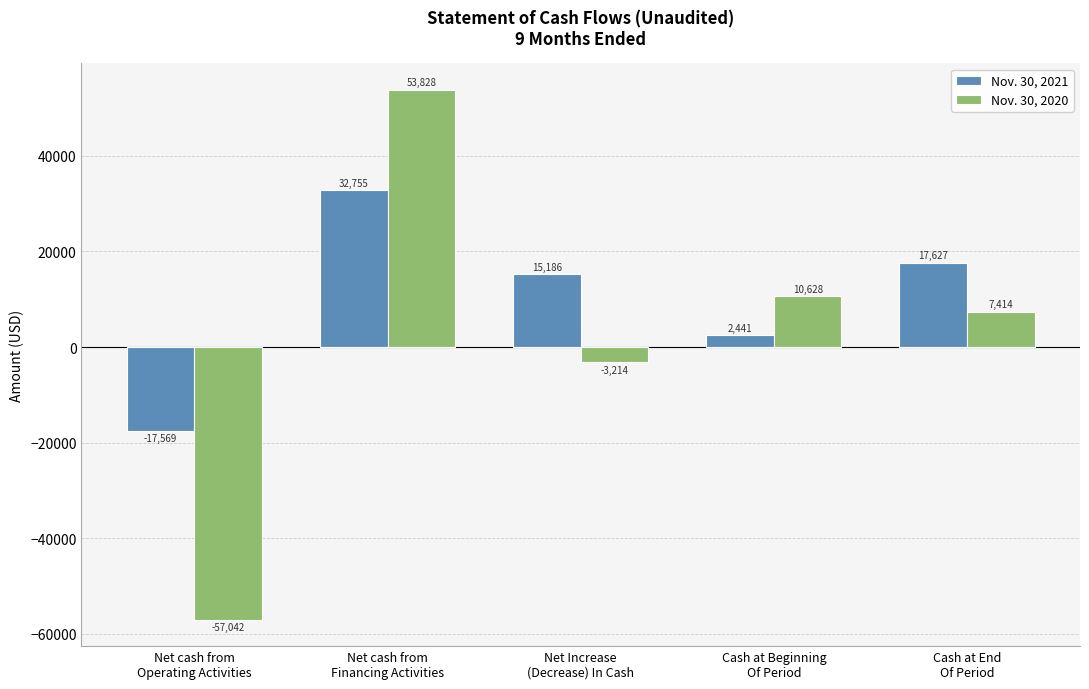

How many bars are there in total?

10